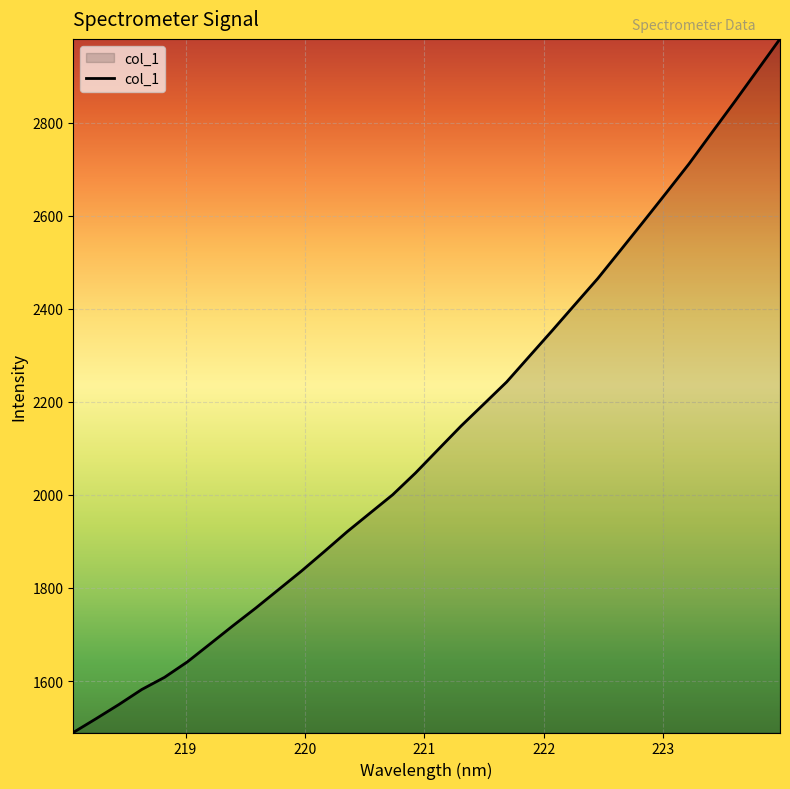

How many lines are shown in the chart?

1